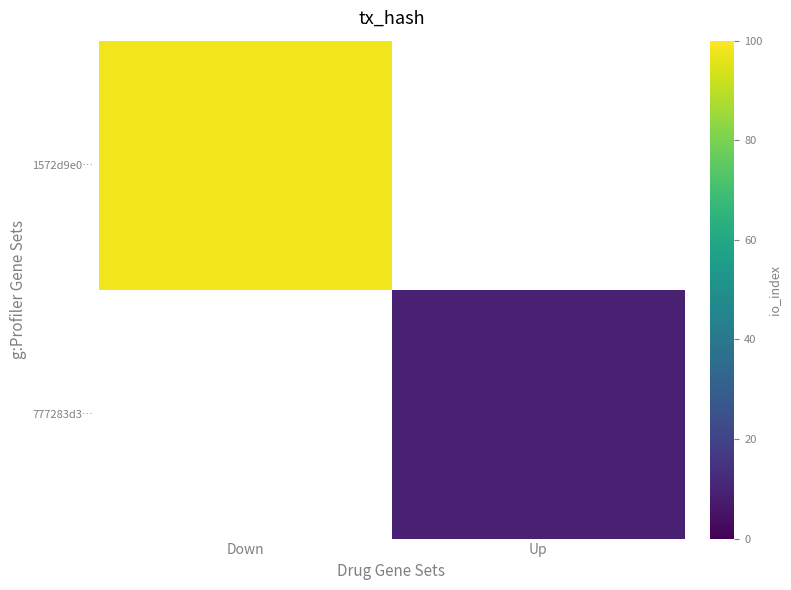

List the labels in order of 1572d9e0… value, smallest first.

Down, Up